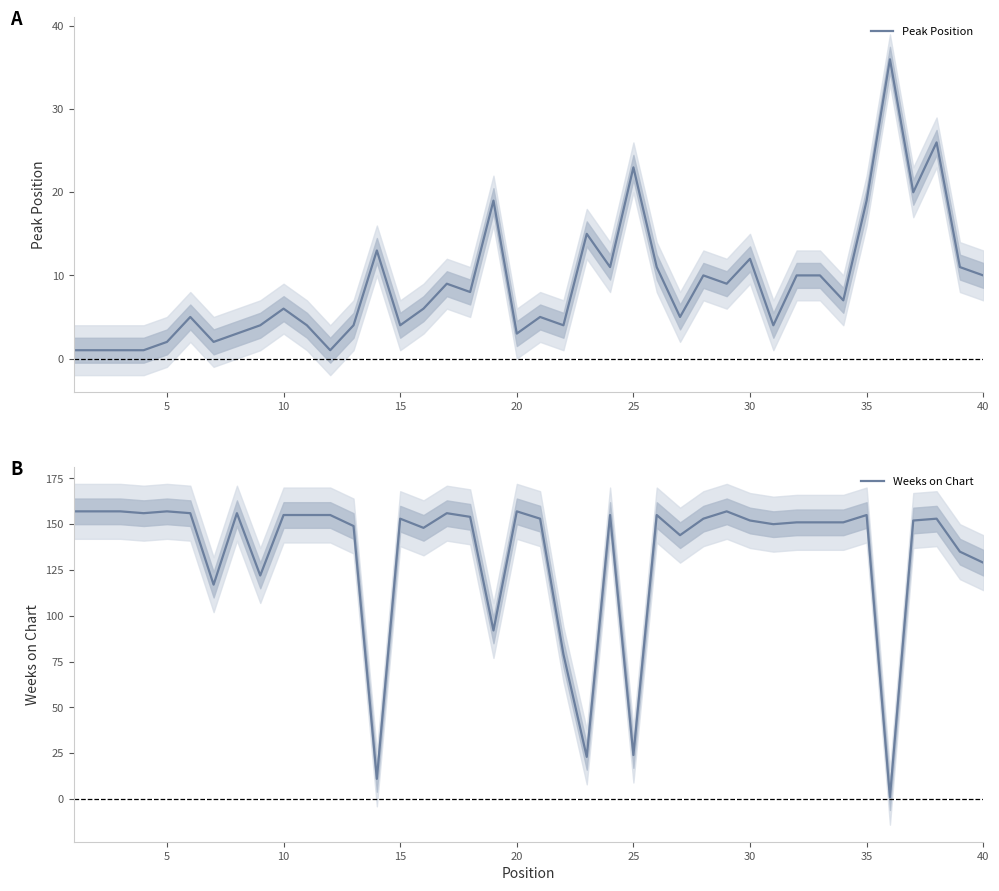

What are all the series names shown in the legend?

Peak Position, Weeks on Chart